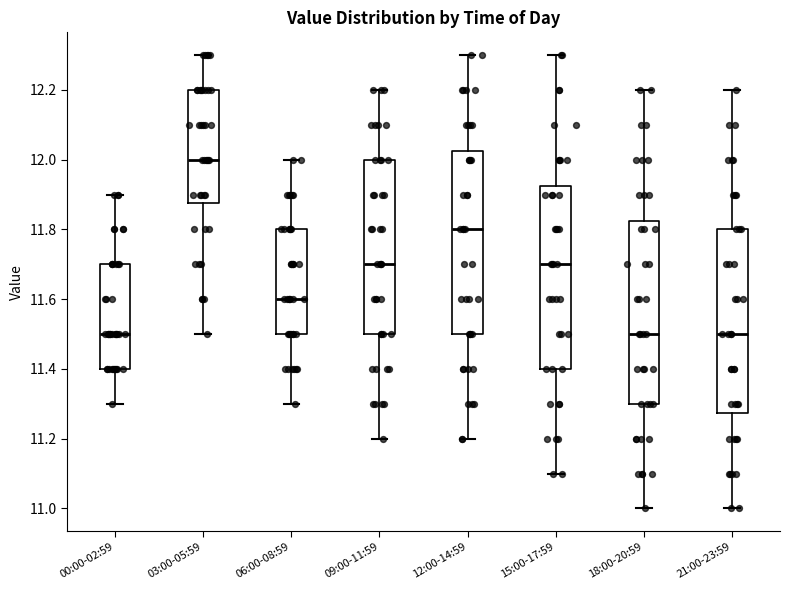

Where does the median line of the box for 06:00-08:59 sit on the y-axis? The values are not printed on the chart, so give them approximately, as read against the axis.

11.60